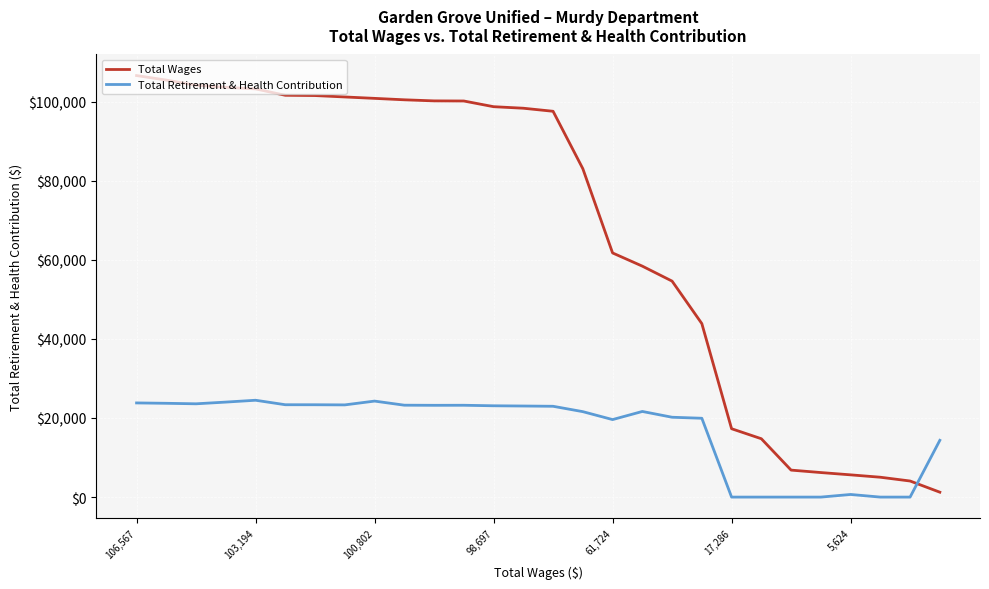

What is the highest value of the Total Retirement & Health Contribution series?

24485